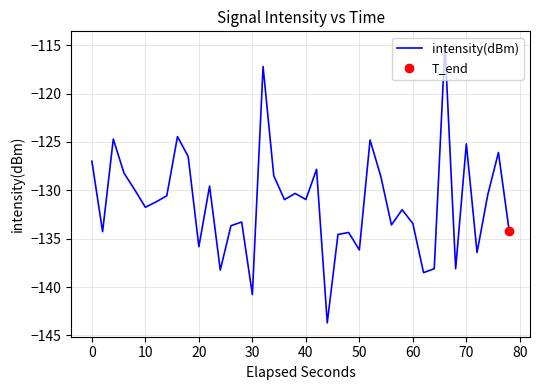

The value of intensity(dBm) at 20 is -135.8. True or false?

True